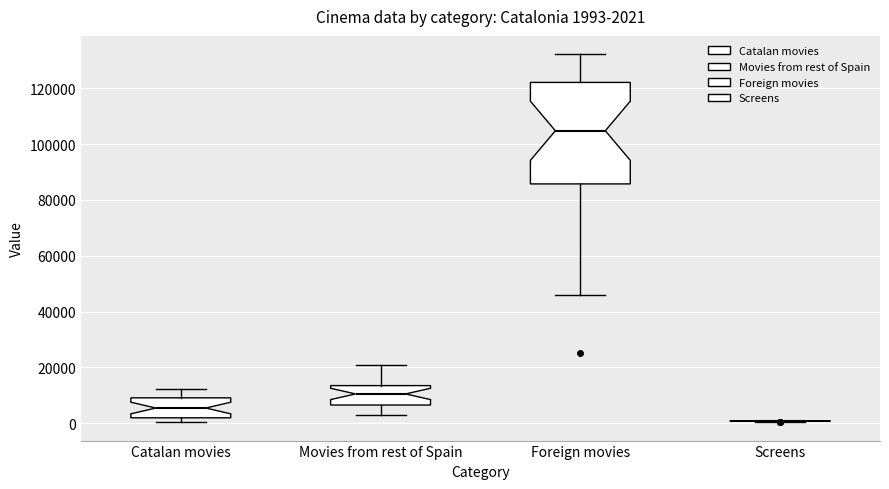

Comparing the boxes themselves (not the whiskers), which one is the tallest?

Foreign movies